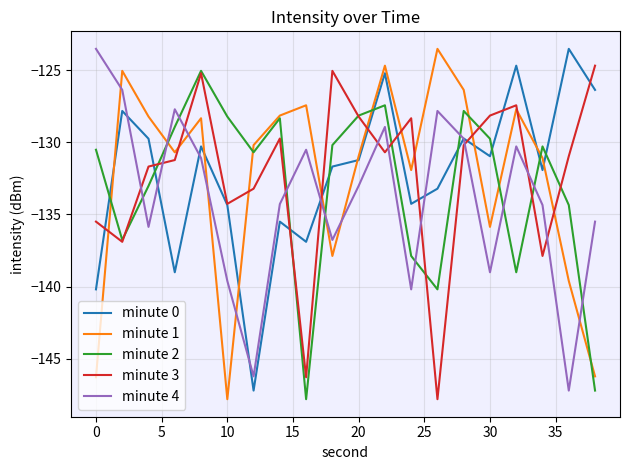

What is the highest value of the minute 4 series?

-123.5